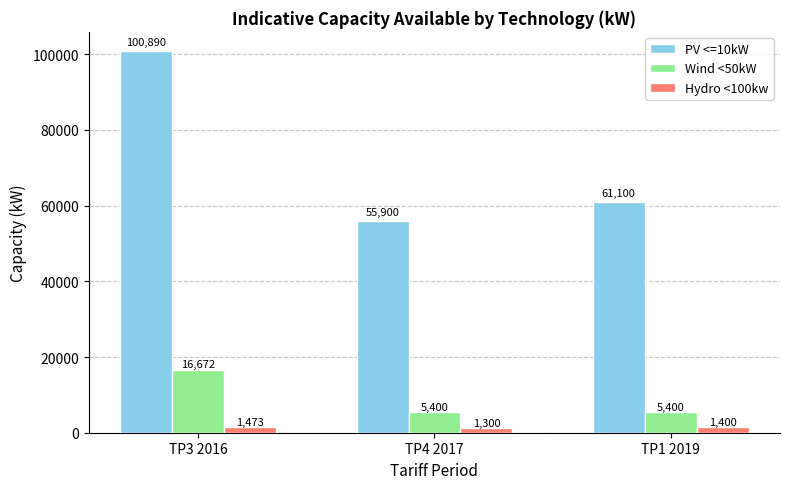

What is the sum of the Wind <50kW values at TP3 2016 and TP4 2017?

22072.0